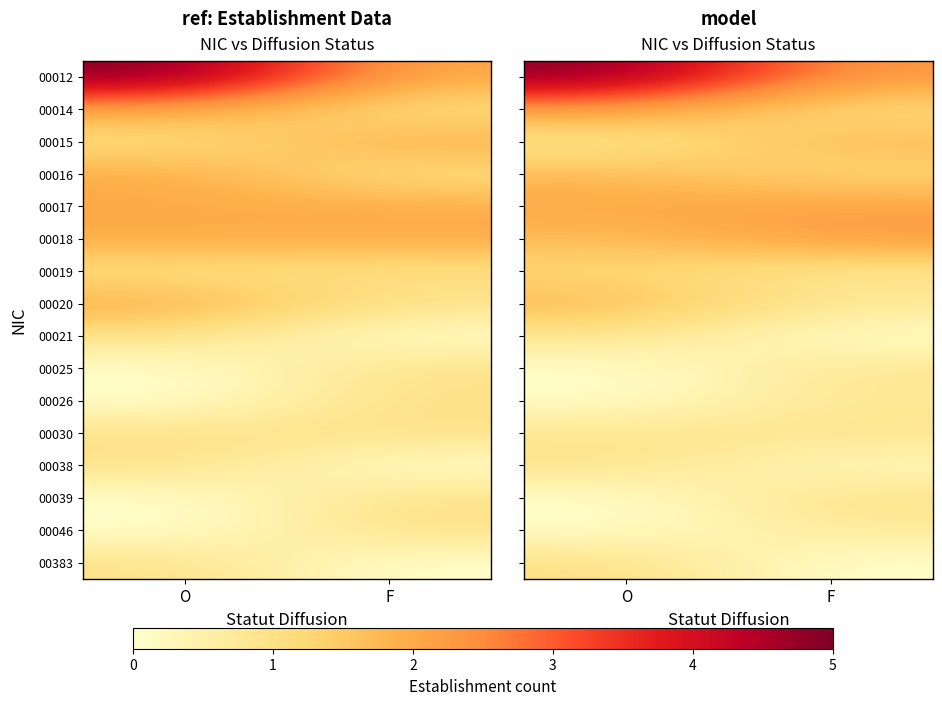

List the labels in order of 00021 value, smallest first.

F, O